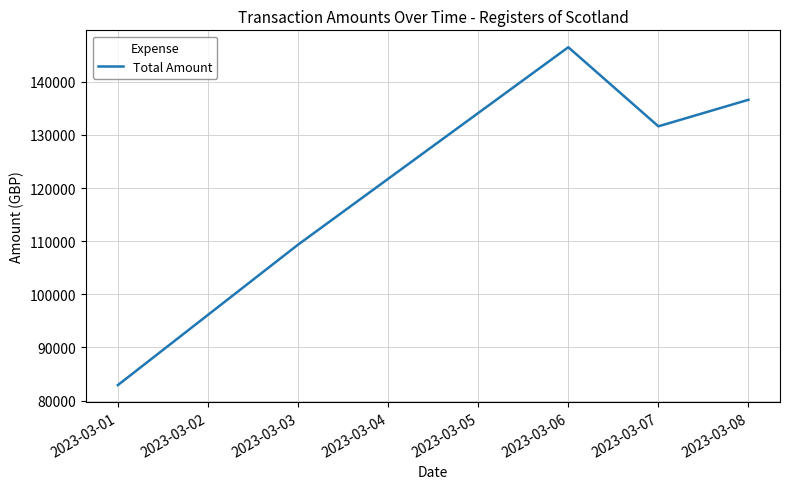

What is the sum of all values?

607039.2